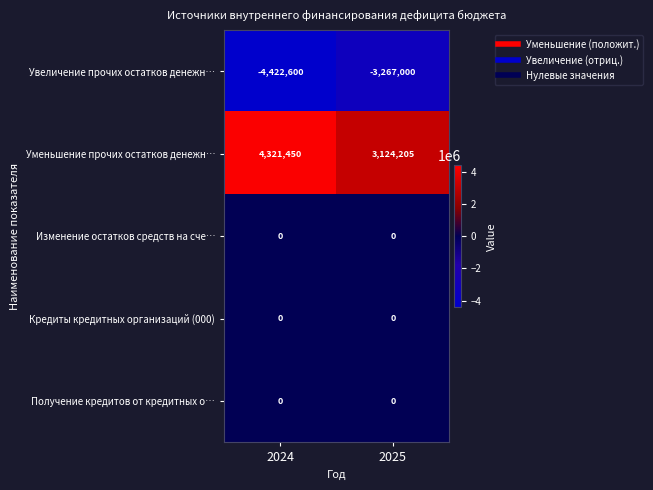

What is the minimum value shown in the chart?

-4422600